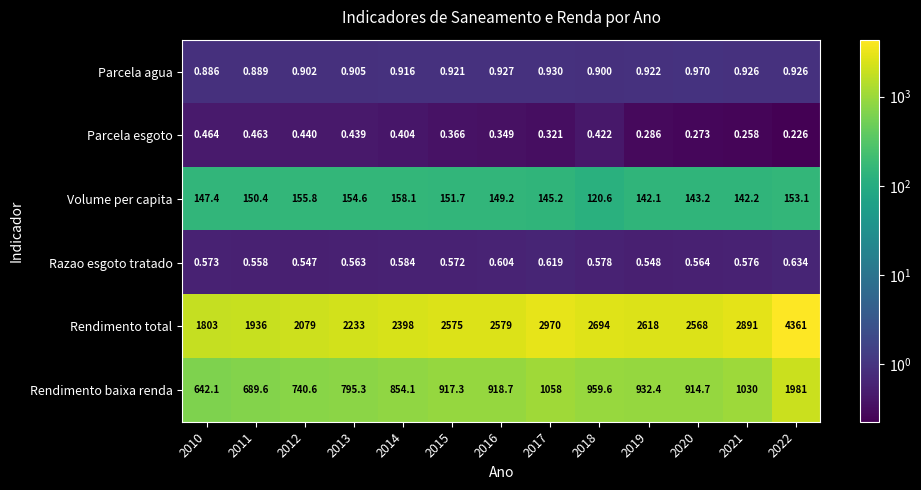

Rank the series at 2010 from lowest to highest value.

Parcela esgoto, Razao esgoto tratado, Parcela agua, Volume per capita, Rendimento baixa renda, Rendimento total